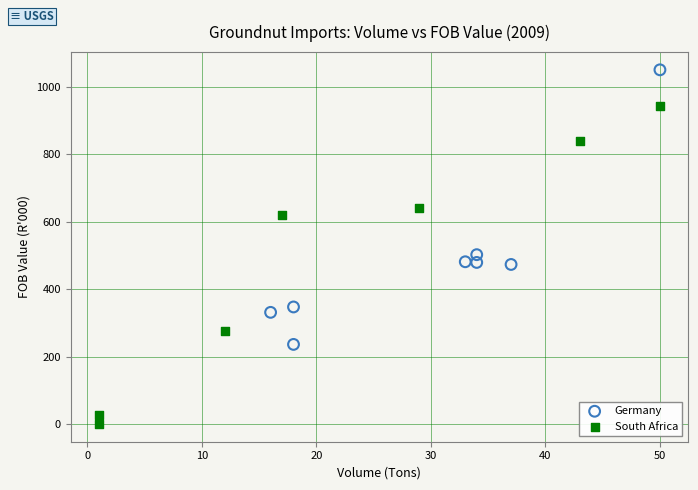

Which series reaches the minimum Y coordinate?

South Africa